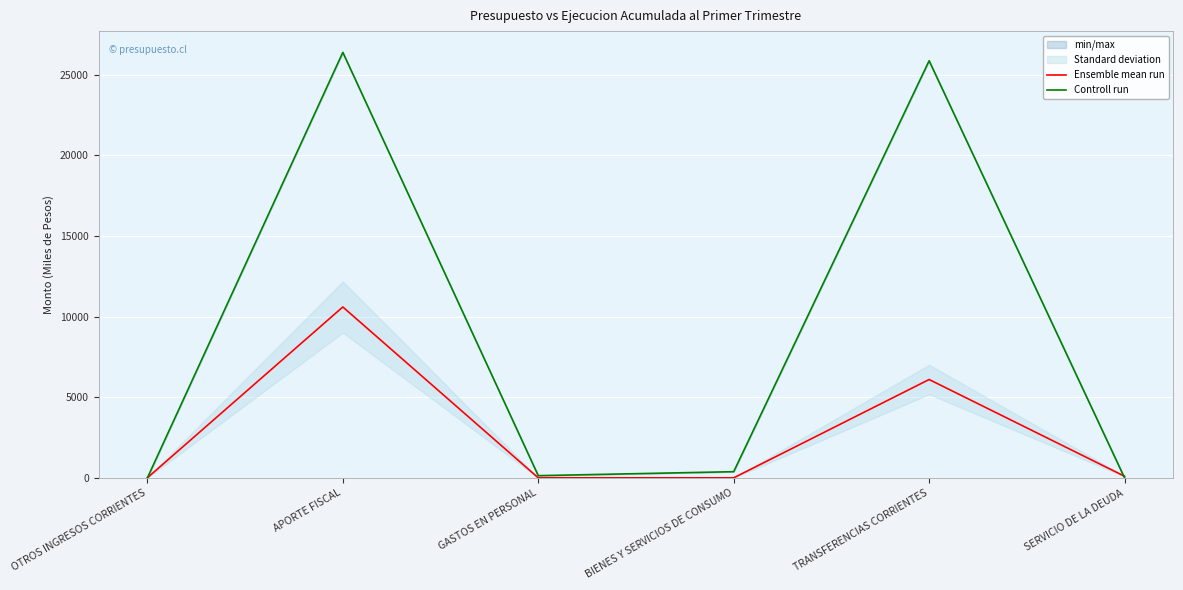

True or false: Ensemble mean run has a value of 65 at SERVICIO DE LA DEUDA.

False